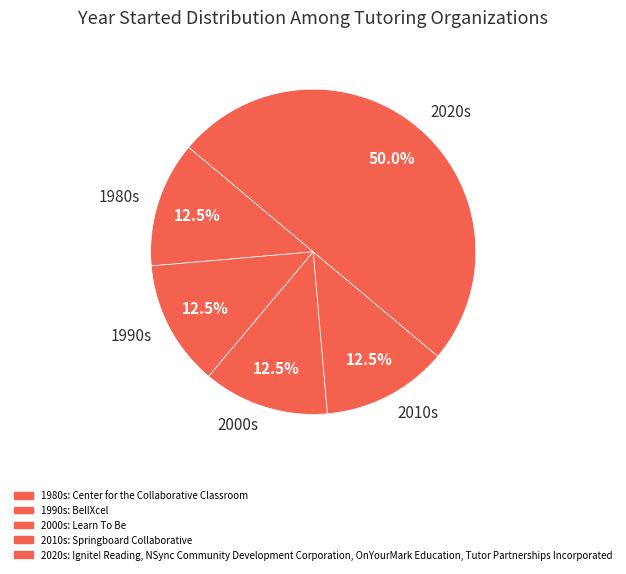

Which has a higher value, 1990s or 2020s?

2020s